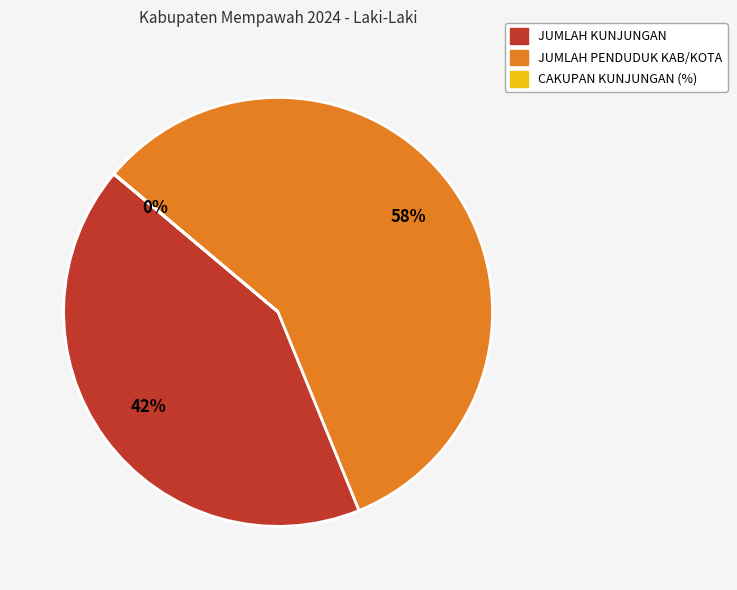

To the nearest percent, what is the average slice percentage?

33%